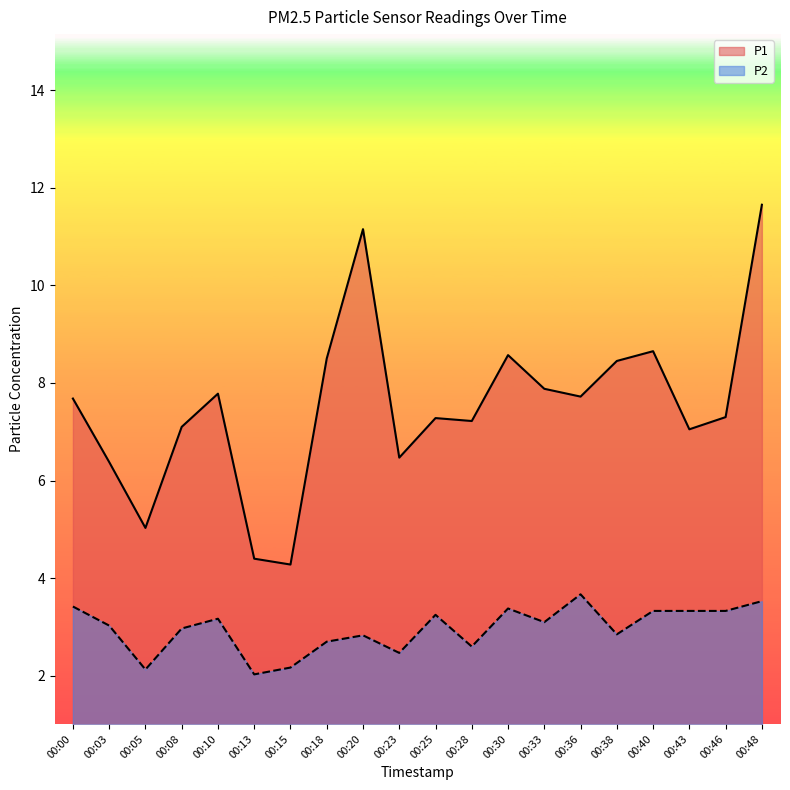

What is the value of the P2 point at the 13th from the left?

3.4